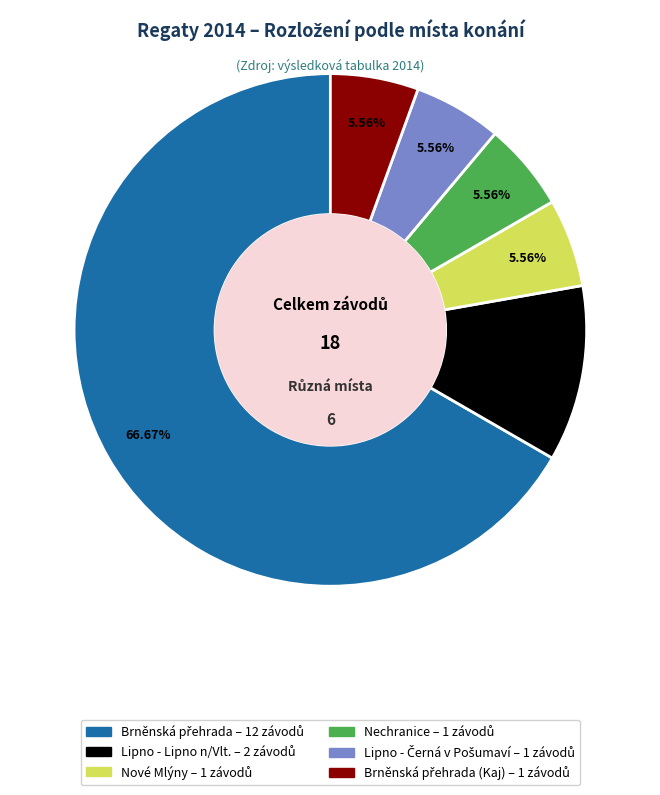

How many slices are in this pie chart?

6